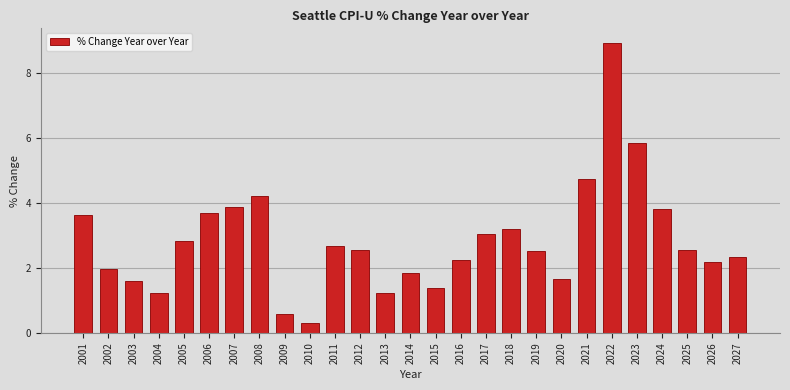

Reading right to left, what are all the values shown in this chart?

2027=2.3	2026=2.2	2025=2.5	2024=3.8	2023=5.8	2022=8.9	2021=4.7	2020=1.7	2019=2.5	2018=3.2	2017=3.0	2016=2.3	2015=1.4	2014=1.8	2013=1.2	2012=2.5	2011=2.7	2010=0.3	2009=0.6	2008=4.2	2007=3.9	2006=3.7	2005=2.8	2004=1.2	2003=1.6	2002=2.0	2001=3.6